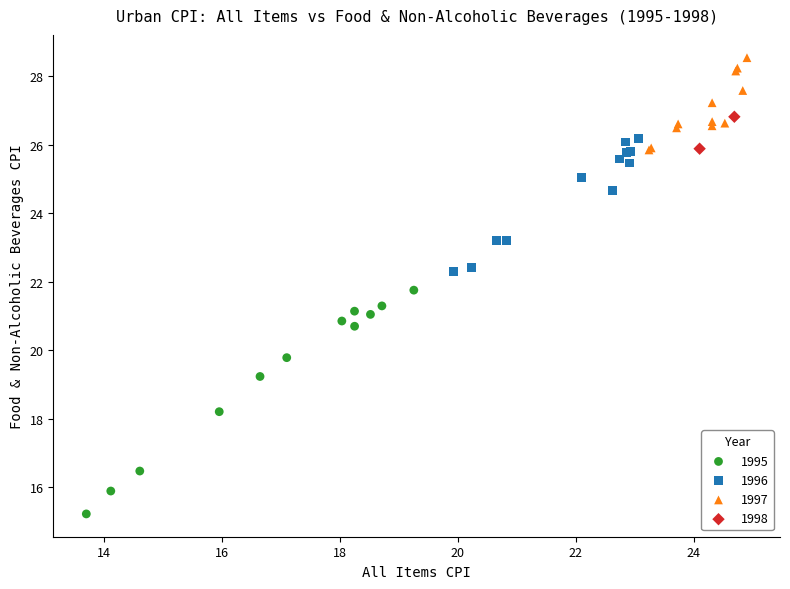

What are all the series names shown in the legend?

1995, 1996, 1997, 1998